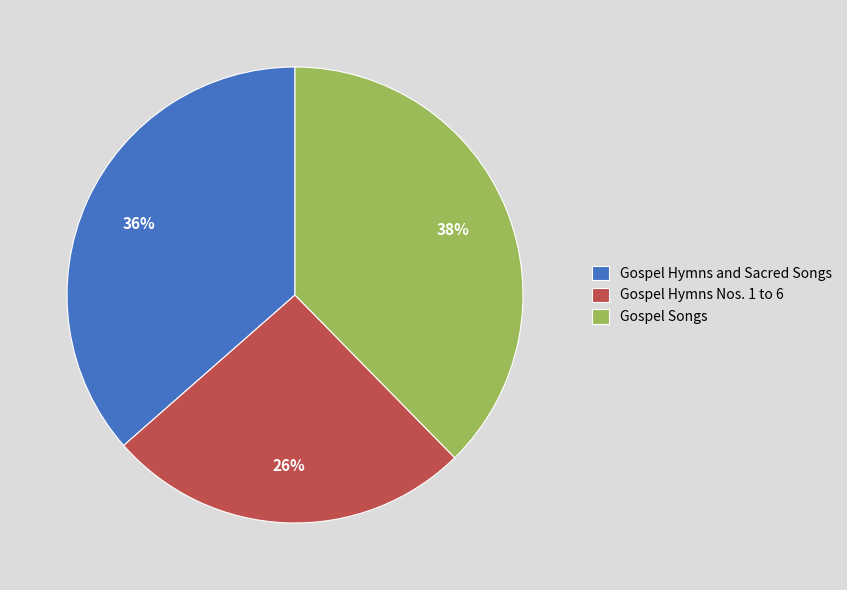

Is Gospel Hymns Nos. 1 to 6 the majority of the pie?

No